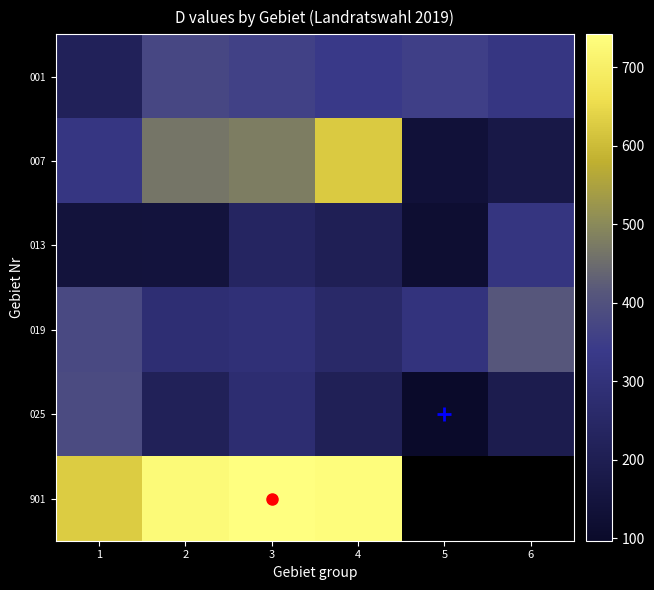

Is the value of 007 at 4 greater than the value of 001 at 2?

Yes